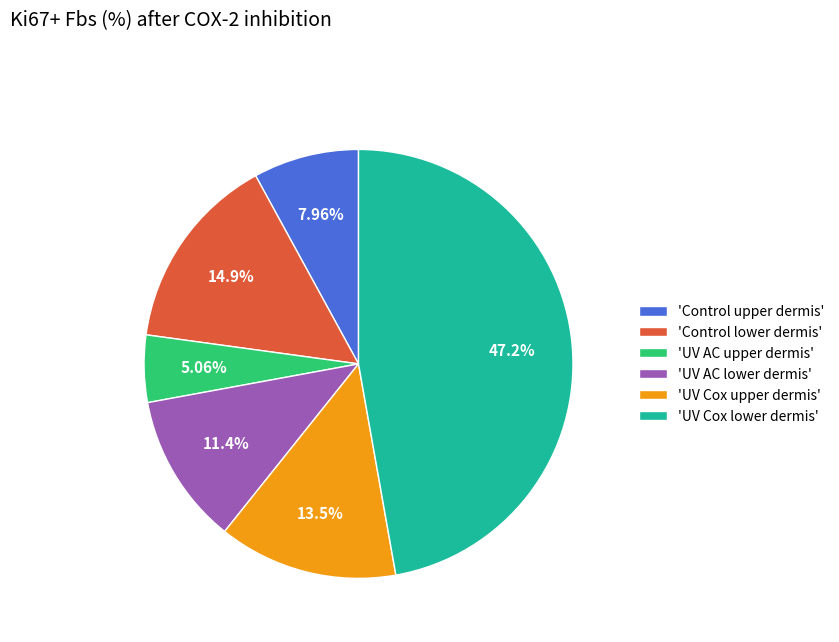

Which slice is the smallest?

'UV AC upper dermis'